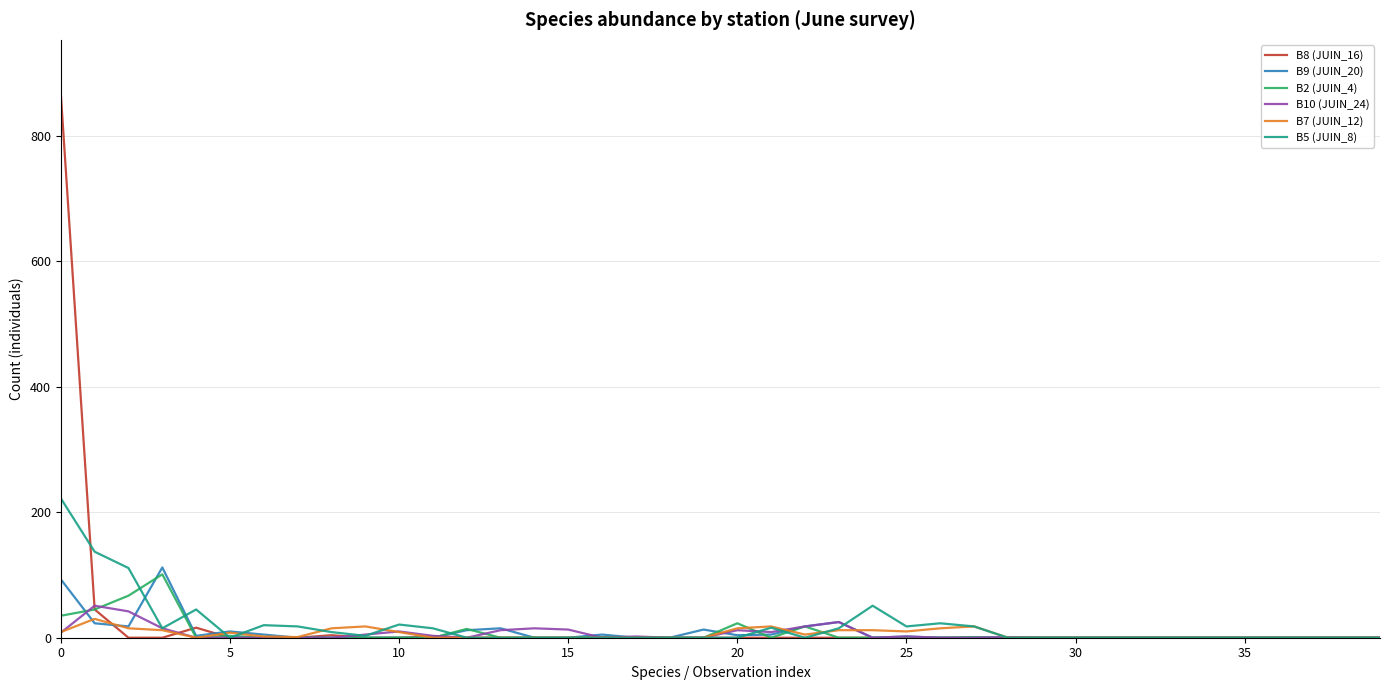

What are all the series names shown in the legend?

B8 (JUIN_16), B9 (JUIN_20), B2 (JUIN_4), B10 (JUIN_24), B7 (JUIN_12), B5 (JUIN_8)